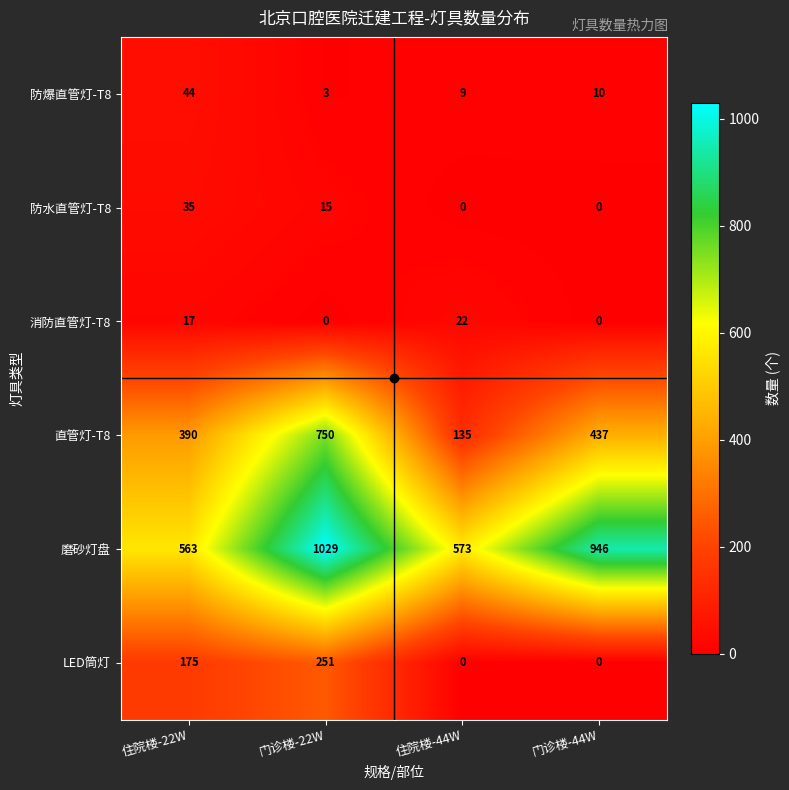

Where does the 磨砂灯盘 series first go above 946?

门诊楼-22W